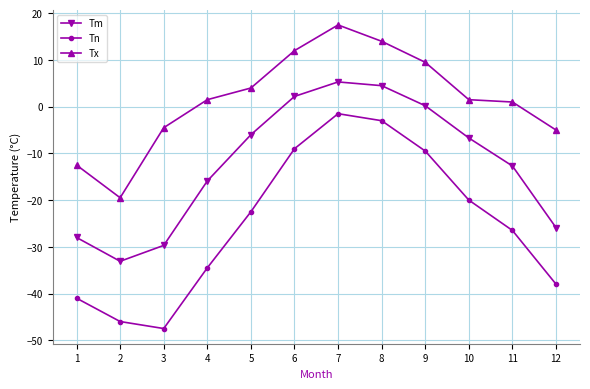

What are all the series names shown in the legend?

Tm, Tn, Tx